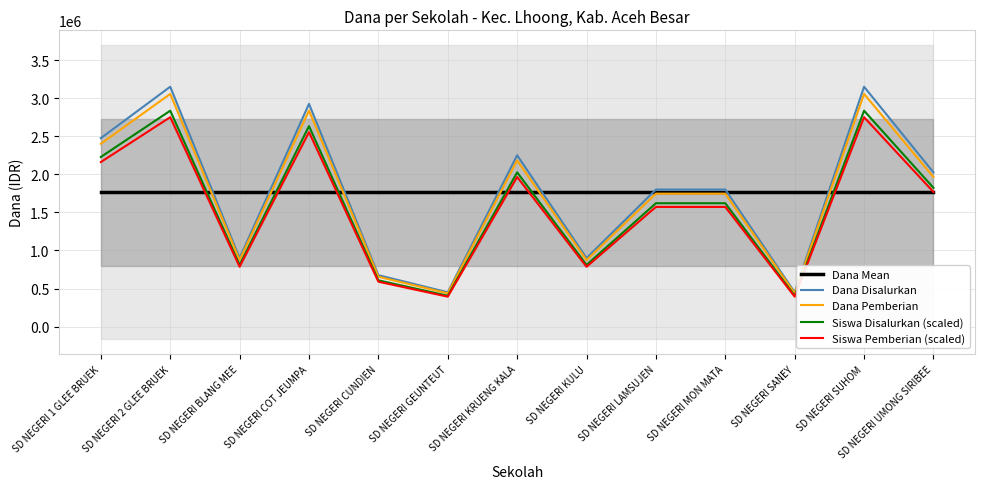

Reading right to left, extract all data points from this chart.

Dana Mean: 1765384.6	1765384.6	1765384.6	1765384.6	1765384.6	1765384.6	1765384.6	1765384.6	1765384.6	1765384.6	1765384.6	1765384.6	1765384.6
Dana Disalurkan: 2025000.0	3150000.0	450000.0	1800000.0	1800000.0	900000.0	2250000.0	450000.0	675000.0	2925000.0	900000.0	3150000.0	2475000.0
Dana Pemberian: 1964250.0	3055500.0	436500.0	1746000.0	1746000.0	873000.0	2182500.0	436500.0	654750.0	2837250.0	873000.0	3055500.0	2400750.0
Siswa Disalurkan (scaled): 1822500.0	2835000.0	405000.0	1620000.0	1620000.0	810000.0	2025000.0	405000.0	607500.0	2632500.0	810000.0	2835000.0	2227500.0
Siswa Pemberian (scaled): 1767825.0	2749950.0	392850.0	1571400.0	1571400.0	785700.0	1964250.0	392850.0	589275.0	2553525.0	785700.0	2749950.0	2160675.0